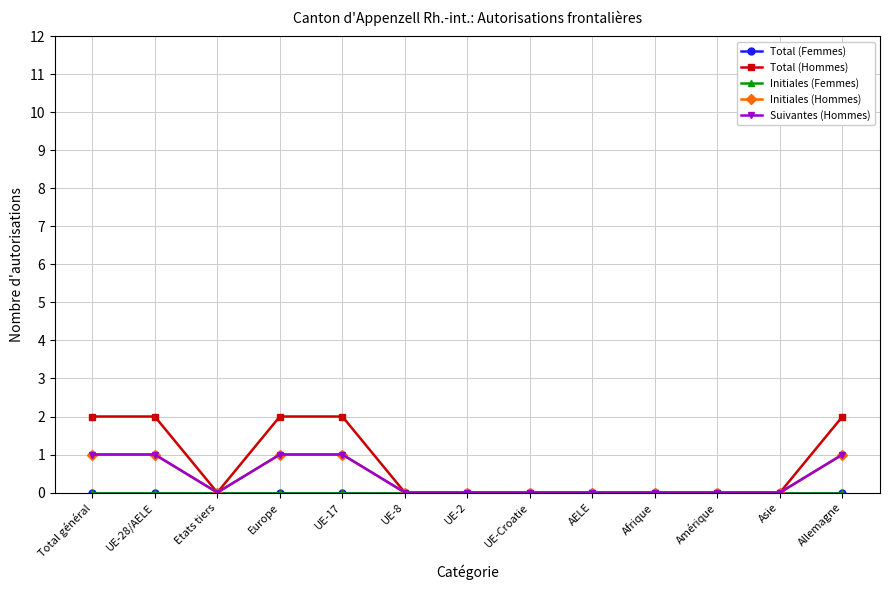

Does the chart have visible grid lines?

Yes